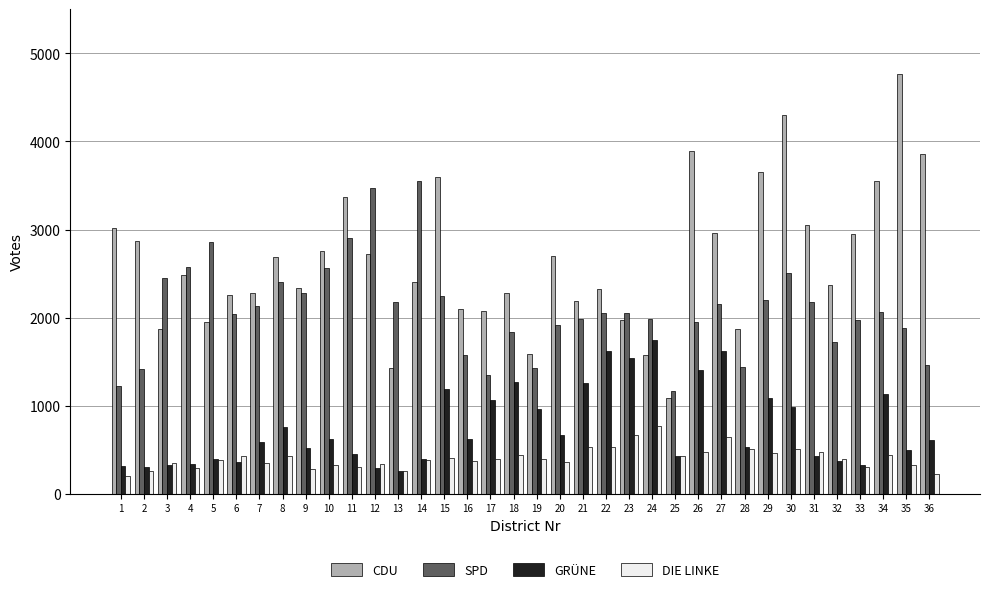

List the series in order of their peak value, highest first.

CDU, SPD, GRÜNE, DIE LINKE